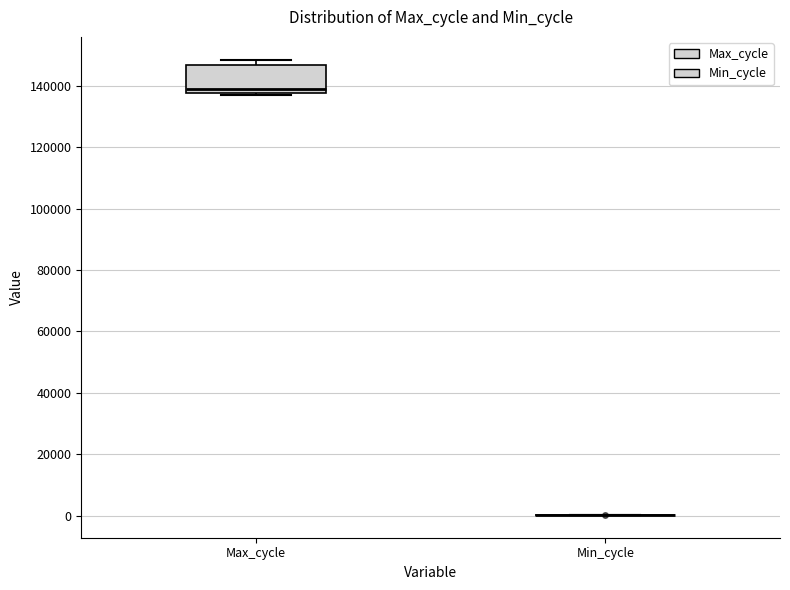

Reading left to right, read every box against the y-axis: the position of its median line, the range the box covers, and the ends of its whiskers. The values are not printed on the chart, so give them approximately, as read against the axis.

Max_cycle: median 138000 (just above the box's lower edge), box 138000 to 146000, whiskers 136000 to 148000
Min_cycle: box collapsed to a line at 0, whiskers 0 to 0